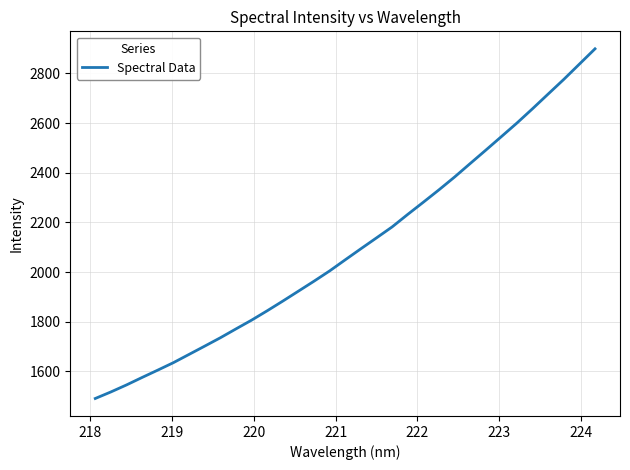

Is this an area chart (filled region under the line)?

No